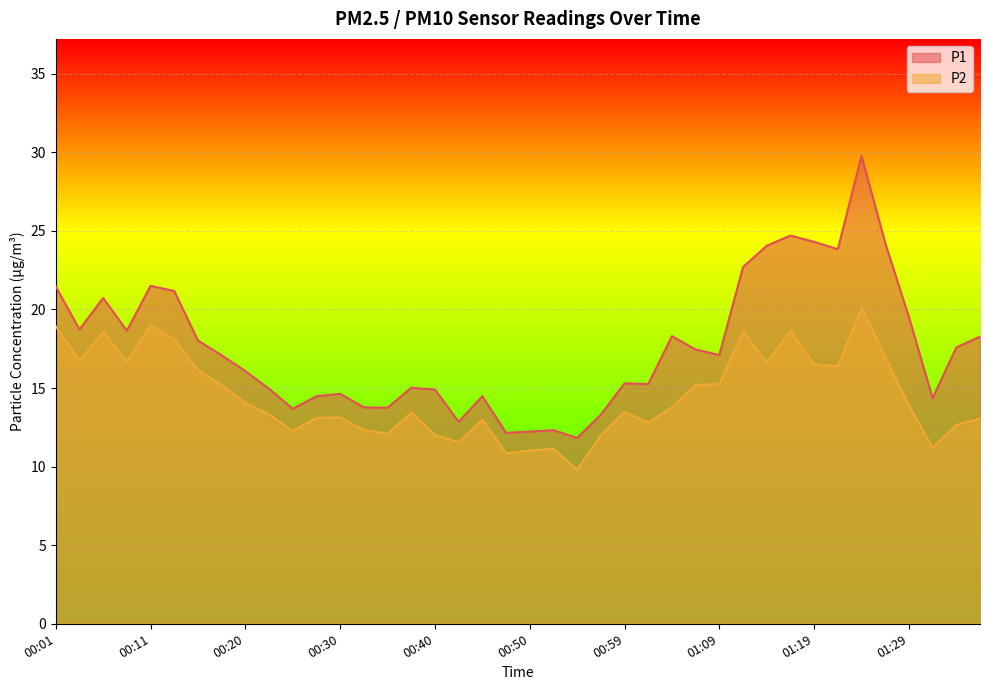

Reading right to left, transcribe all the data shown in this chart.

P1: 18.3	17.6	14.3	19.5	24.2	29.8	23.8	24.3	24.7	24.1	22.7	17.1	17.4	18.3	15.2	15.3	13.3	11.8	12.3	12.2	12.2	14.5	12.8	14.9	15.0	13.8	13.8	14.6	14.5	13.7	14.9	16.1	17.1	18.0	21.2	21.5	18.6	20.7	18.7	21.4
P2: 13.1	12.7	11.2	13.9	17.0	20.1	16.4	16.5	18.6	16.6	18.6	15.2	15.2	13.8	12.8	13.5	12.0	9.8	11.1	11.0	10.8	13.0	11.6	12.0	13.4	12.1	12.3	13.1	13.1	12.3	13.3	14.1	15.2	16.1	18.1	19.0	16.7	18.6	16.7	18.9